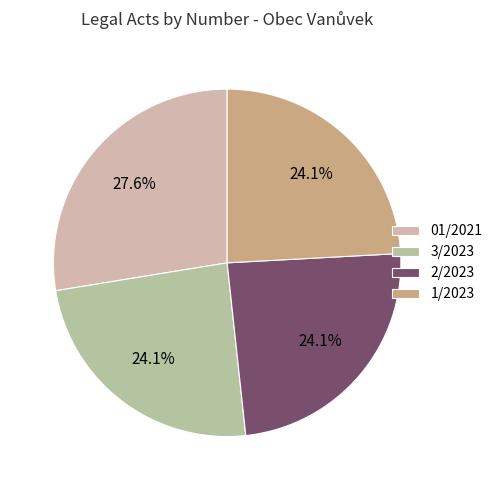

To the nearest percent, what is the combined percentage of 3/2023 and 01/2021?

52%